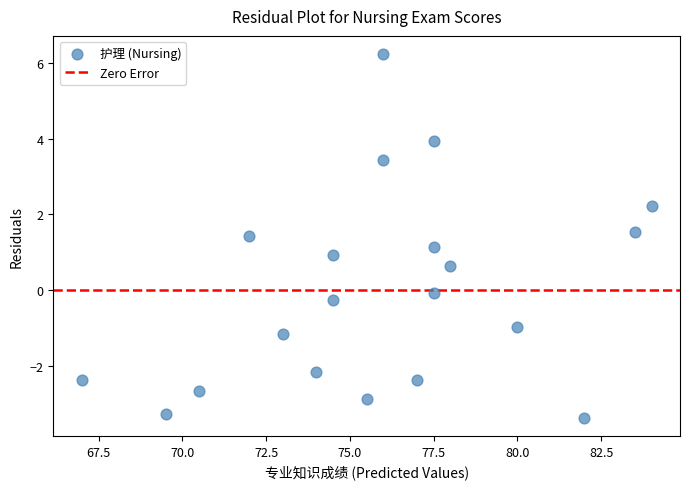

What is the range of Y values (max minus min)?

9.6